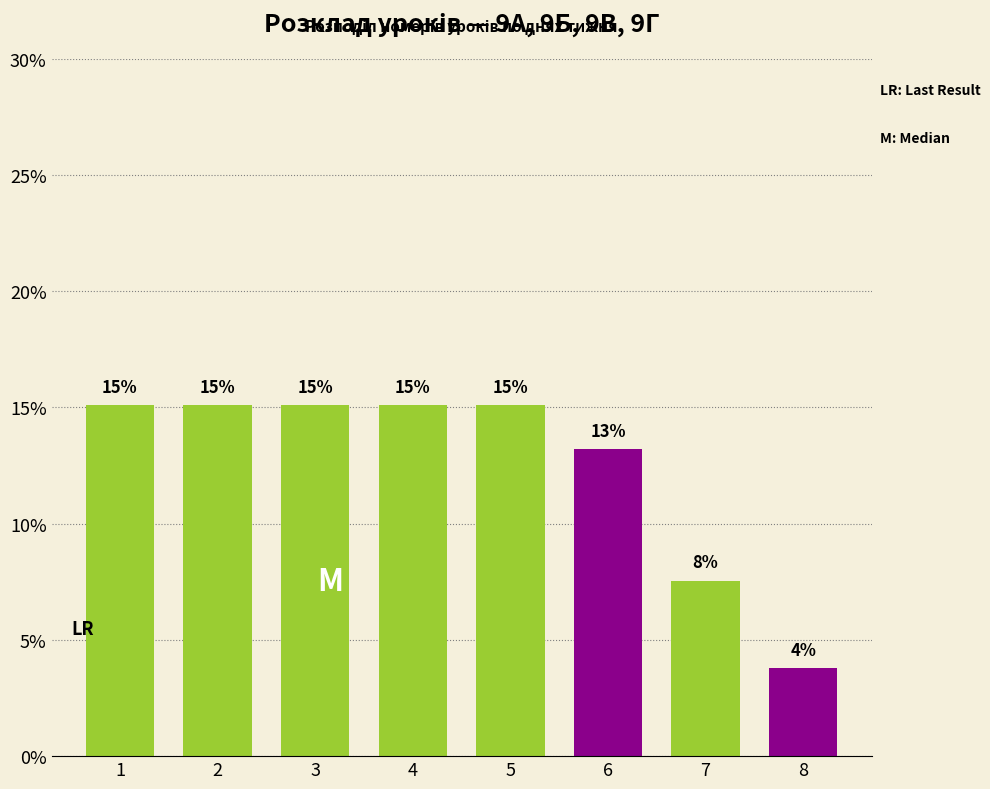

Does the chart contain any negative values?

No